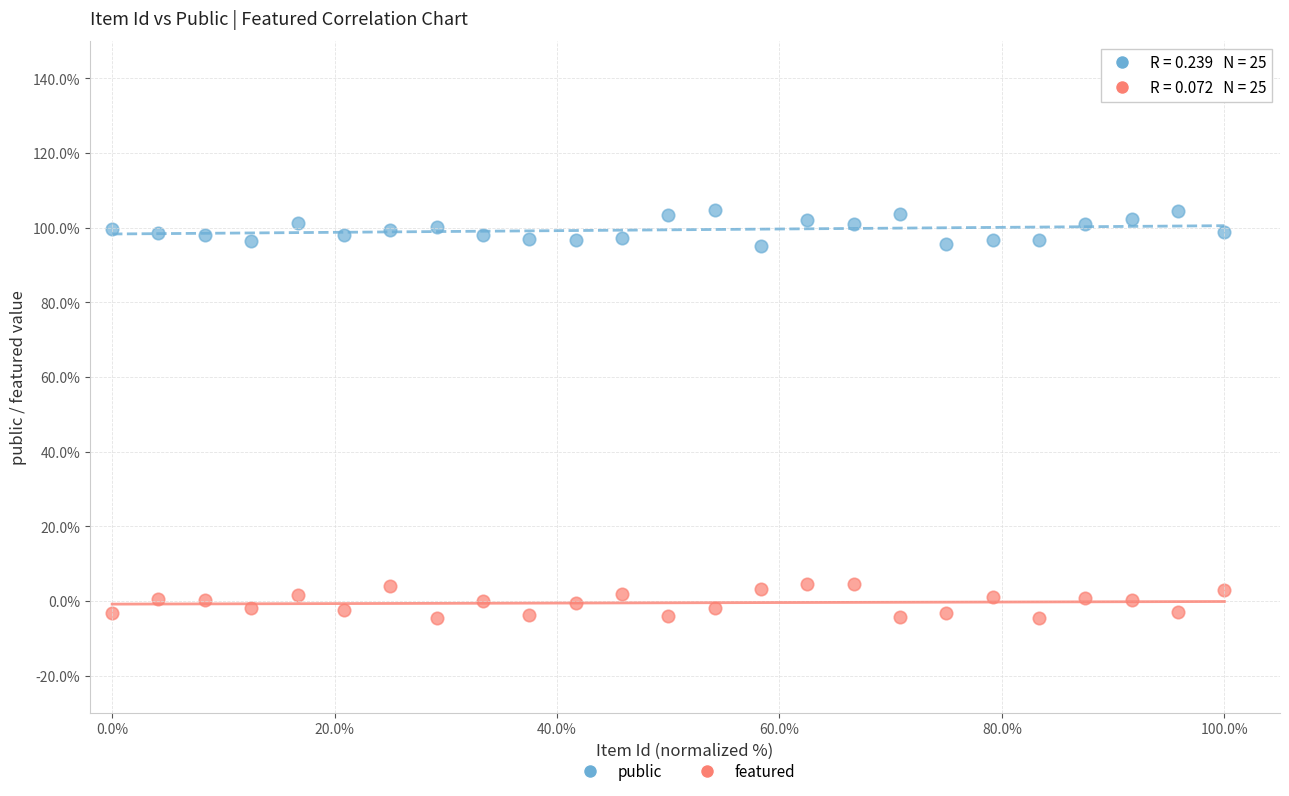

What are all the series names shown in the legend?

public, featured